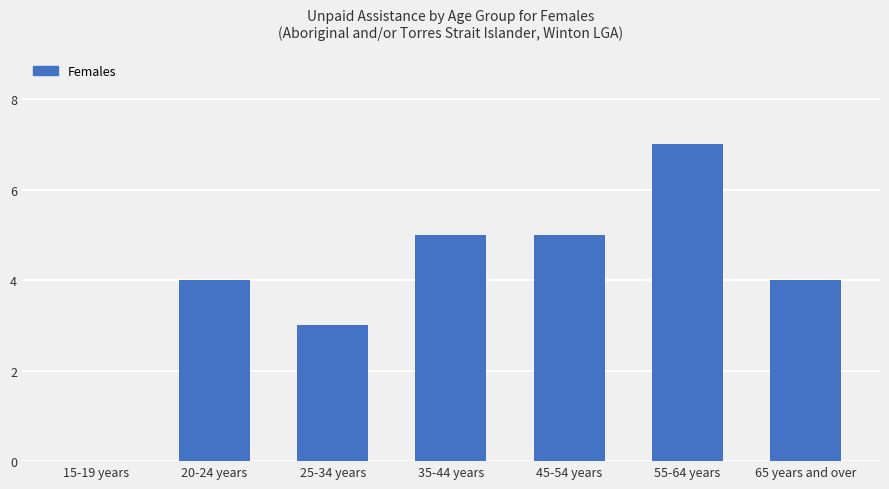

Is it true that the value at 45-54 years is 2?

False